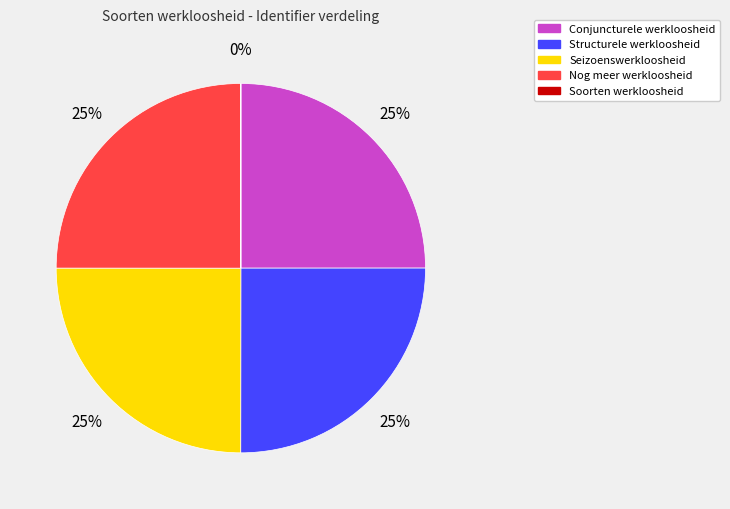

What percentage is the Structurele werkloosheid slice, to the nearest percent?

25%